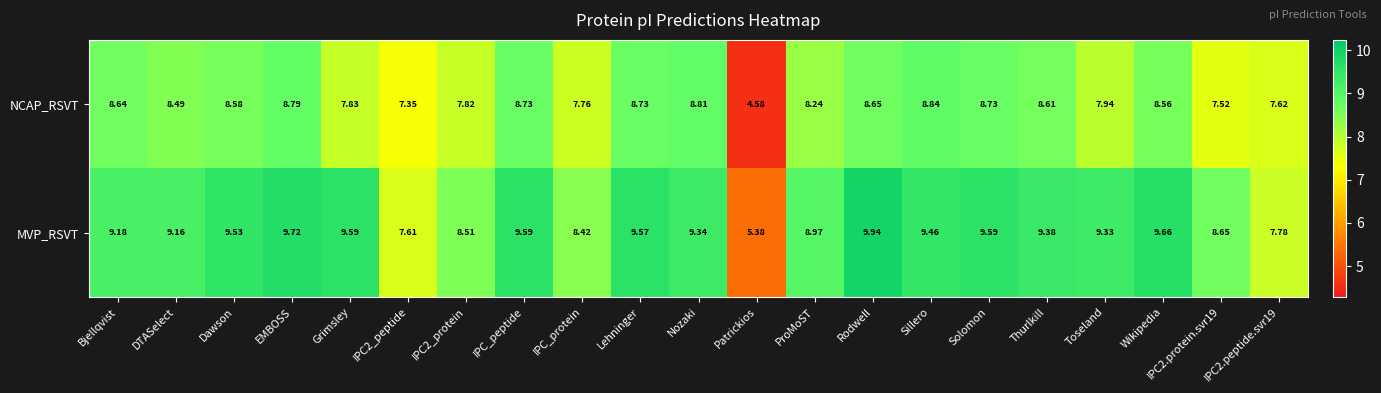

List the series in order of their peak value, lowest first.

NCAP_RSVT, MVP_RSVT